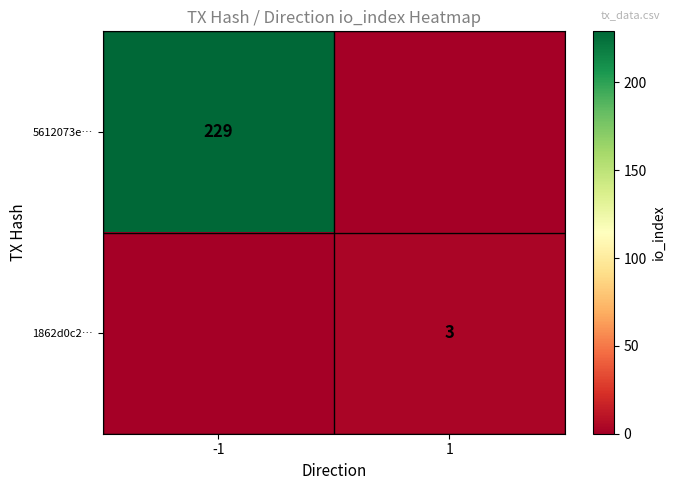

Is it true that 1862d0c2… equals 3 at 1?

True